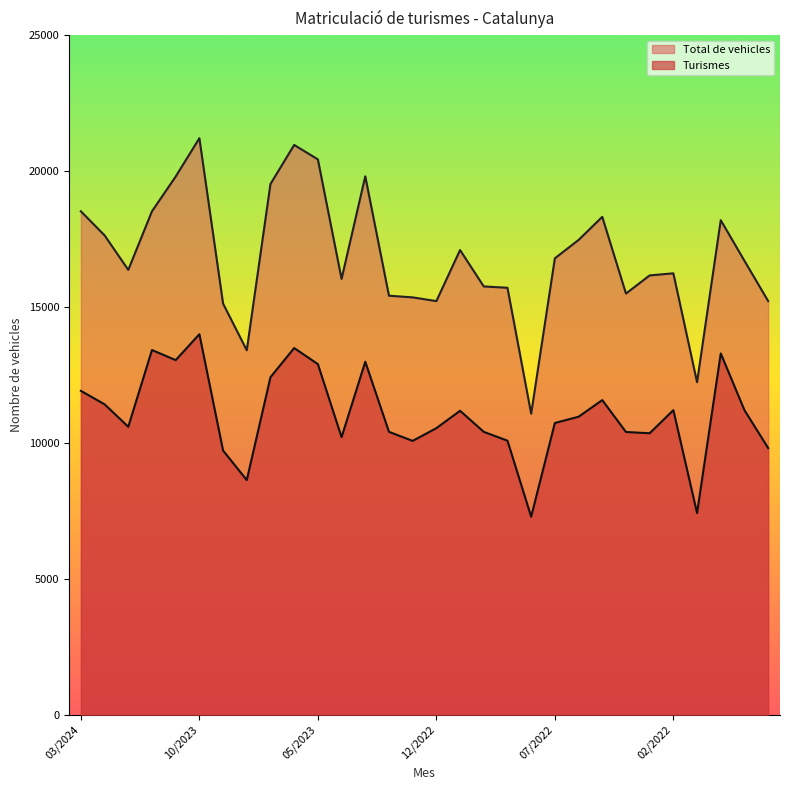

Which series has the largest total across all categories?

Total de vehicles